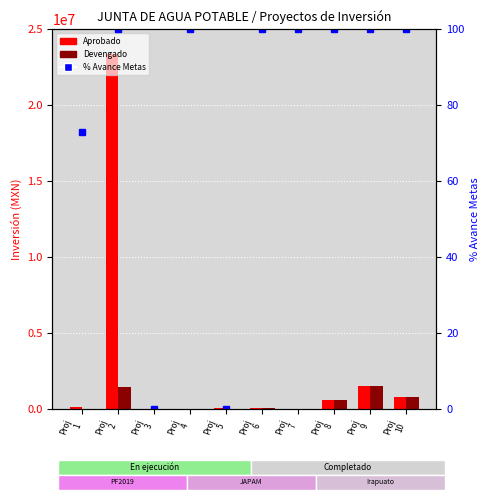

What is the sum of all Aprobado values?

26484938.1